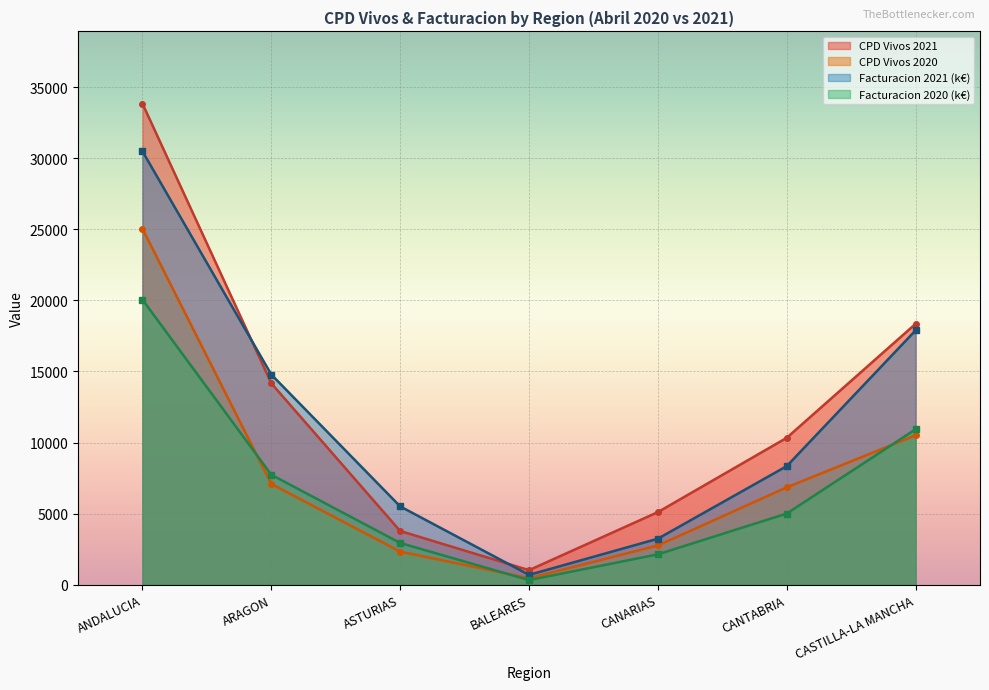

Reading right to left, what are all the values shown in this chart?

CPD Vivos 2021: 18349.0	10332.0	5107.0	1026.0	3780.0	14167.0	33841.0
Facturacion 2021: 17888.4	8340.3	3237.1	694.2	5509.2	14782.4	30486.2
CPD Vivos 2020: 10509.0	6851.0	2760.0	460.0	2329.0	7089.0	25043.0
Facturacion 2020: 10934.8	5005.7	2137.5	325.7	2937.6	7734.6	20051.9